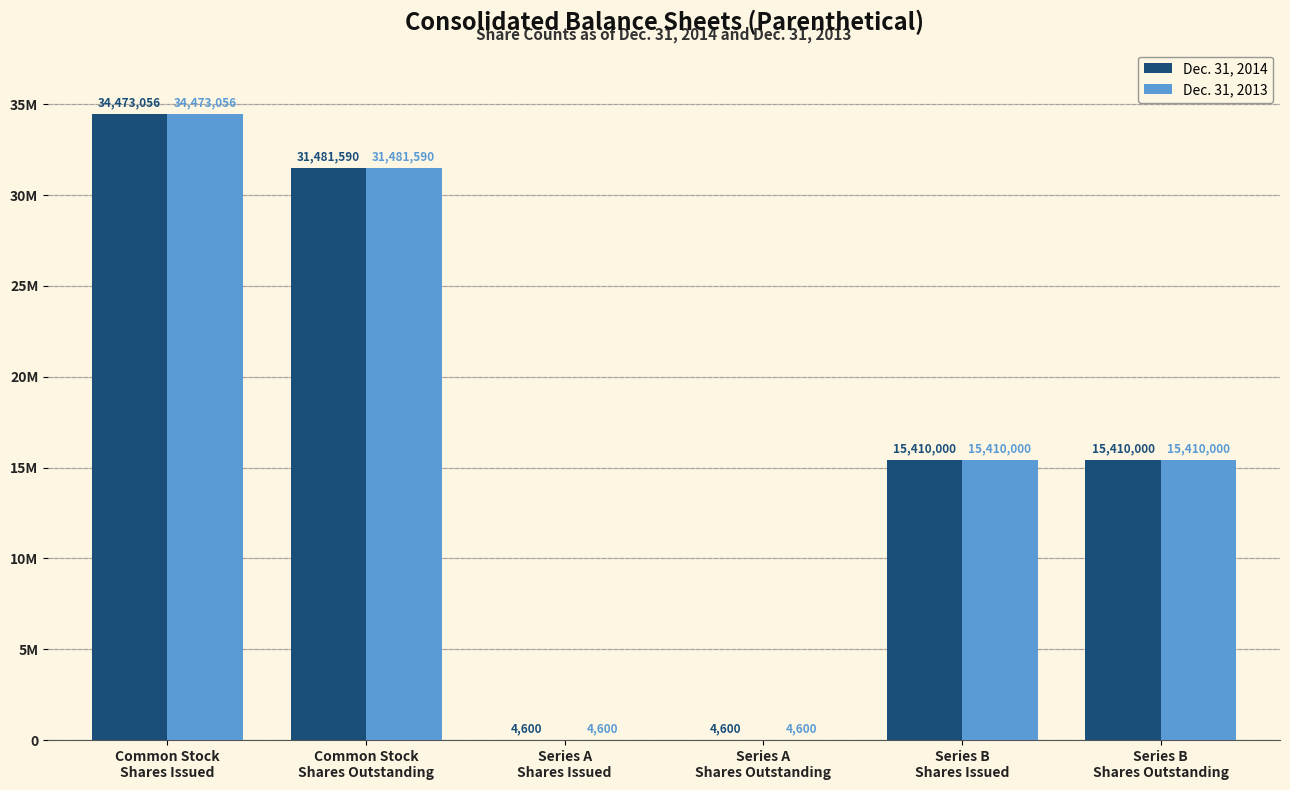

True or false: Dec. 31, 2013 has a value of 21502595 at Series B
Shares Outstanding.

False